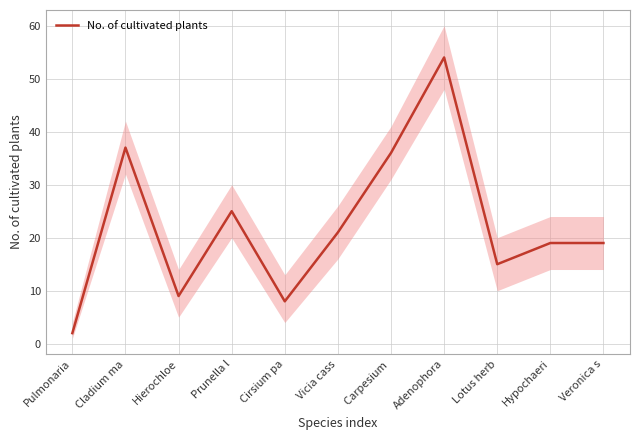

How many interior local valleys (lower than both neighbors) does the data have?

3